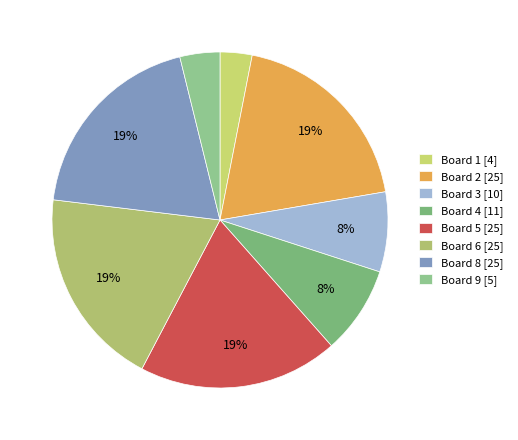

Is there any slice that represents more than half of the pie?

No